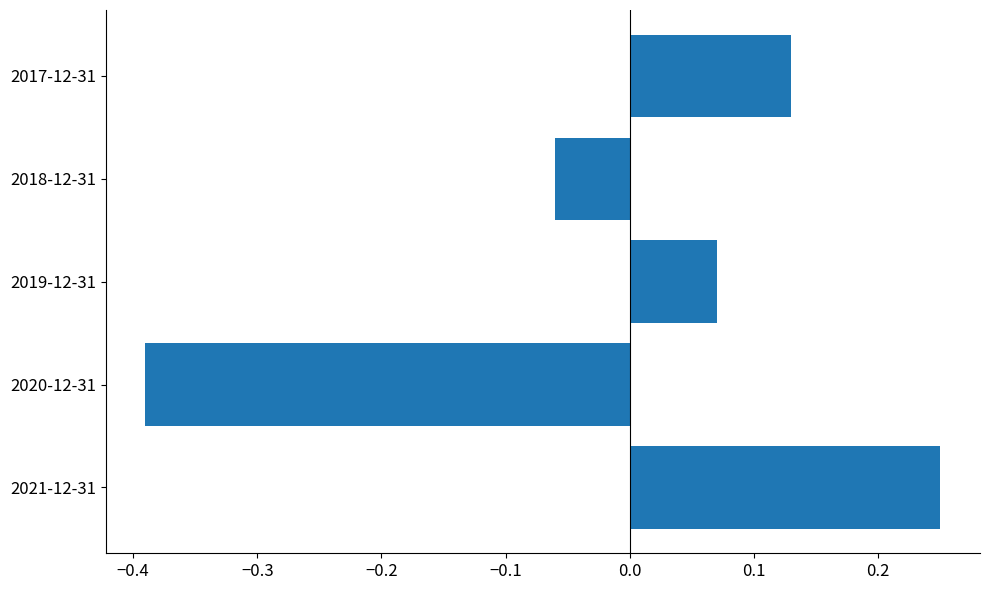

Which category has the highest value across all series?

2021-12-31